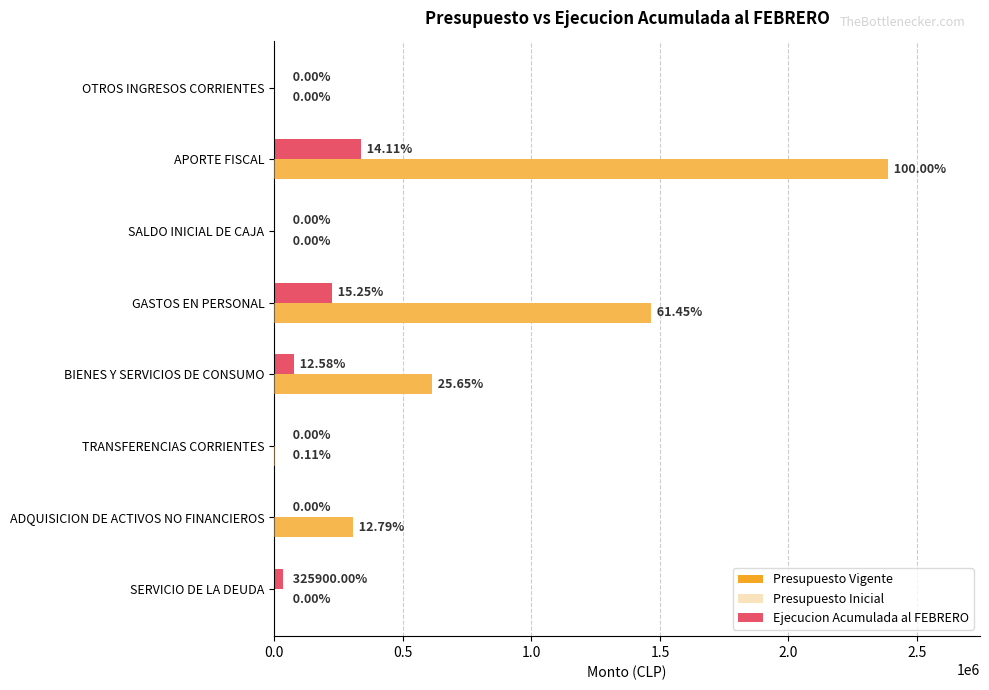

Reading left to right, list all the values displayed in this chart.

Presupuesto Vigente: 0	2387009	10	1466844	612384	2564	305217	10
Presupuesto Inicial: 0	2387009	10	1466844	612384	2564	305217	10
Ejecucion Acumulada al FEBRERO: 3388	336694	0	223664	77045	0	0	32590